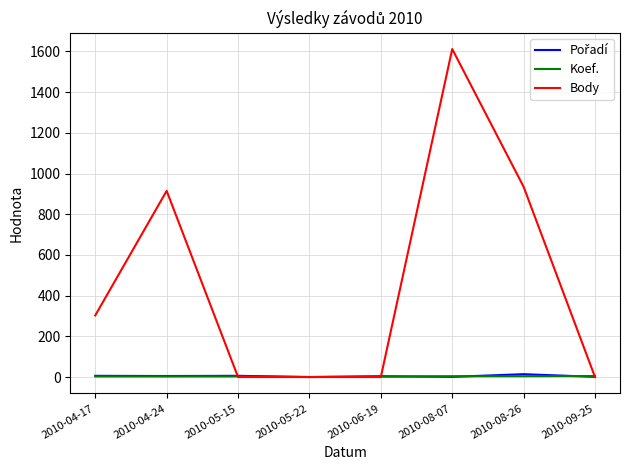

Which label corresponds to the largest value in the chart?

2010-08-07